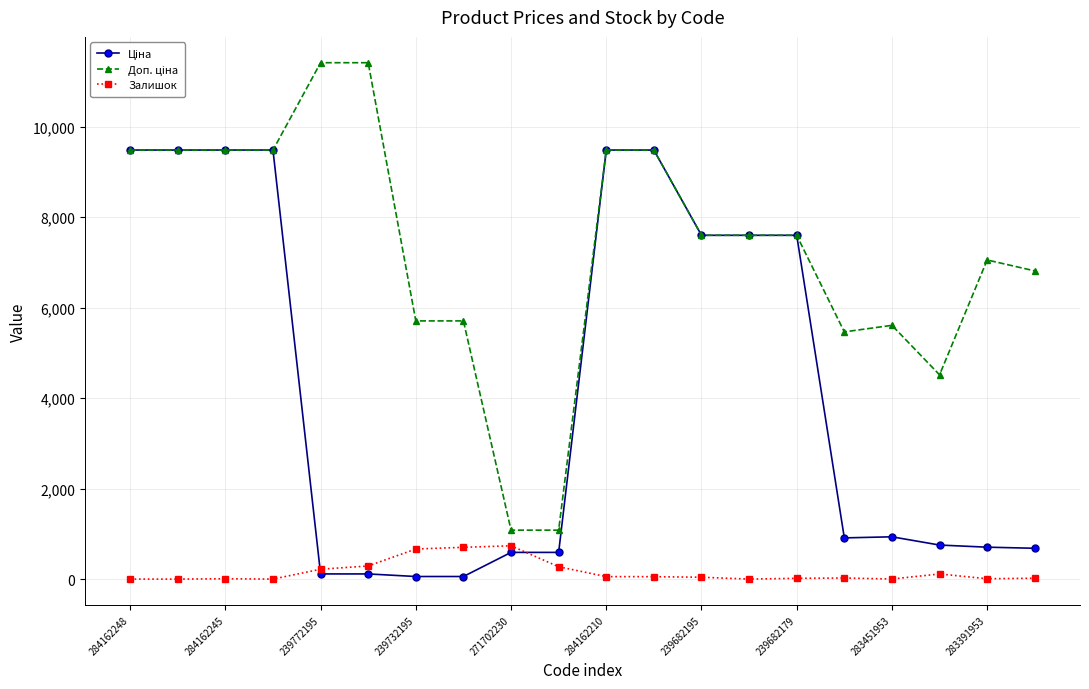

What is the greatest value displayed?

11410.0